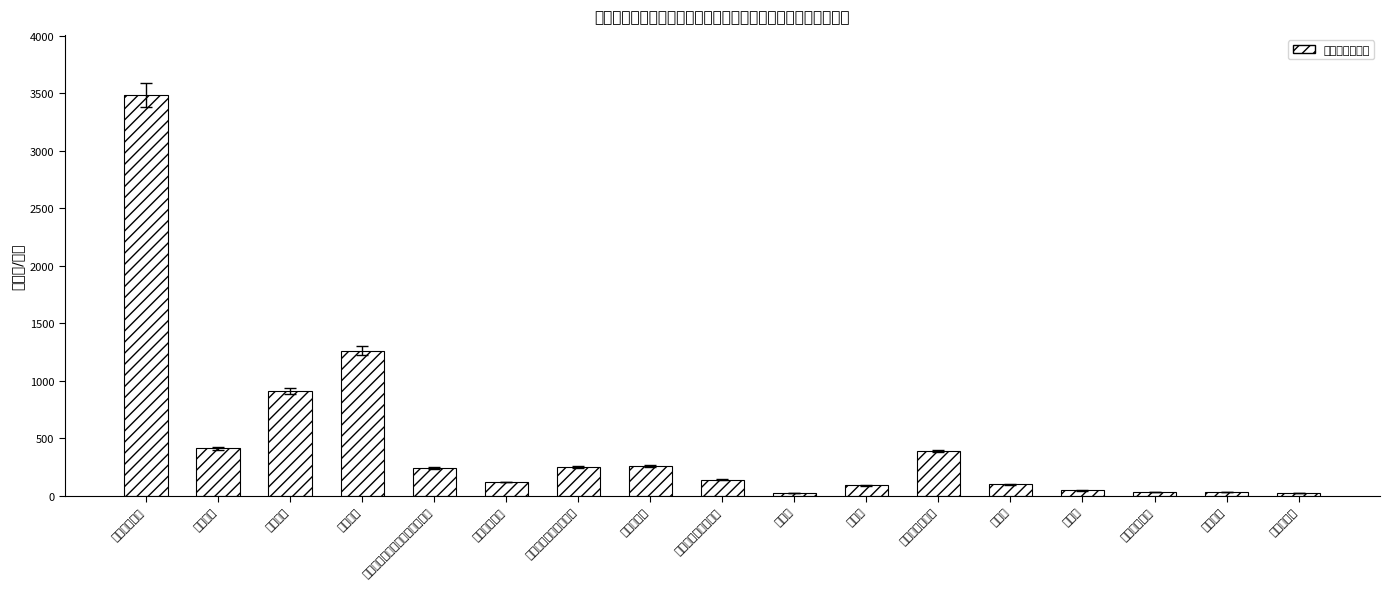

Approximately how many times larger is the value at 职工基本医疗保险缴费 compared to 离休费?

10.3